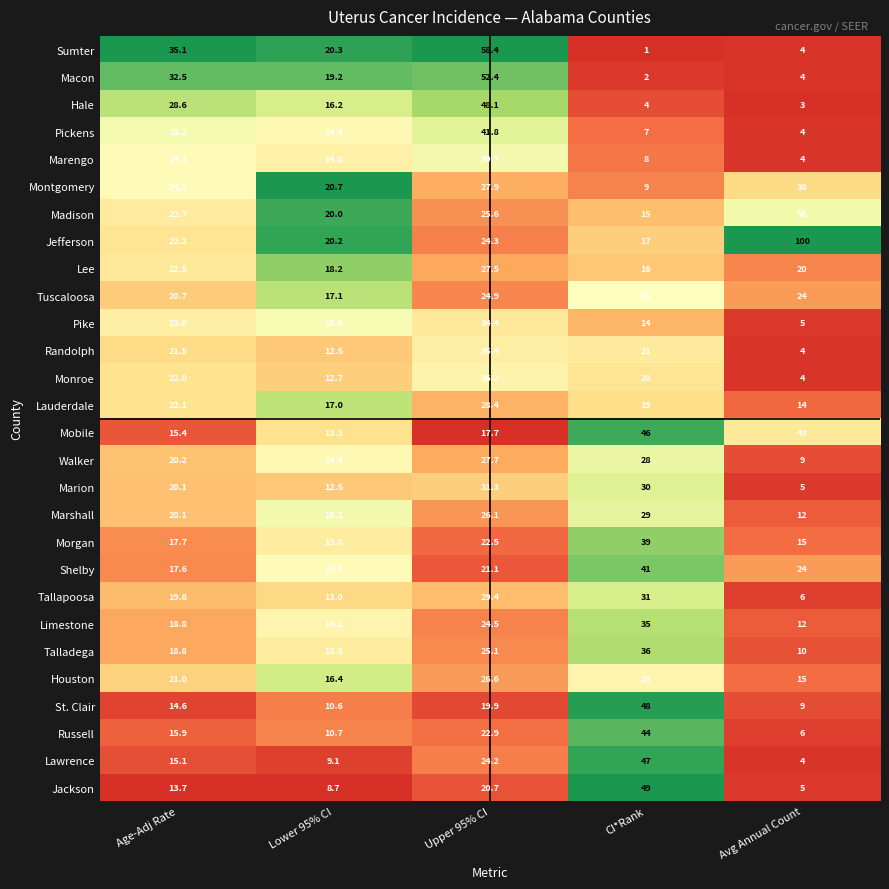

Which series has the largest total across all categories?

Jefferson